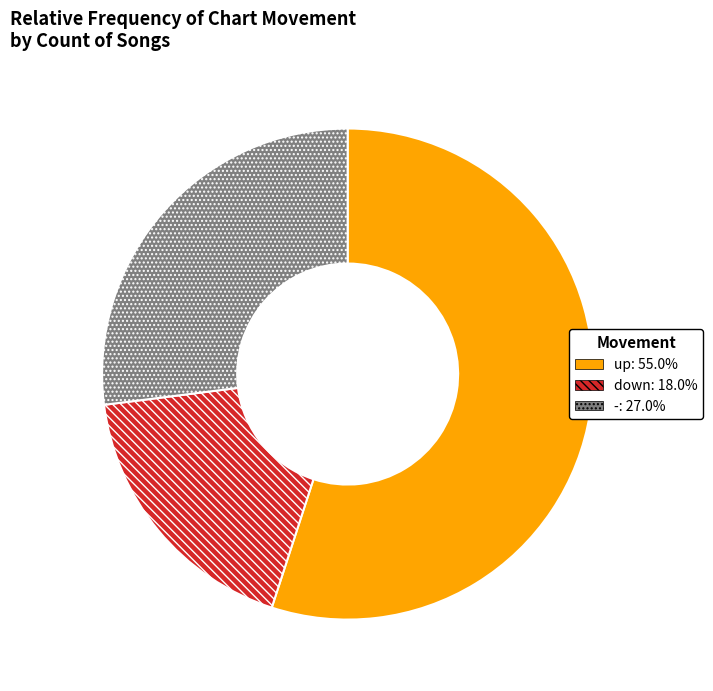

Combined, do up and - account for over 50%?

Yes